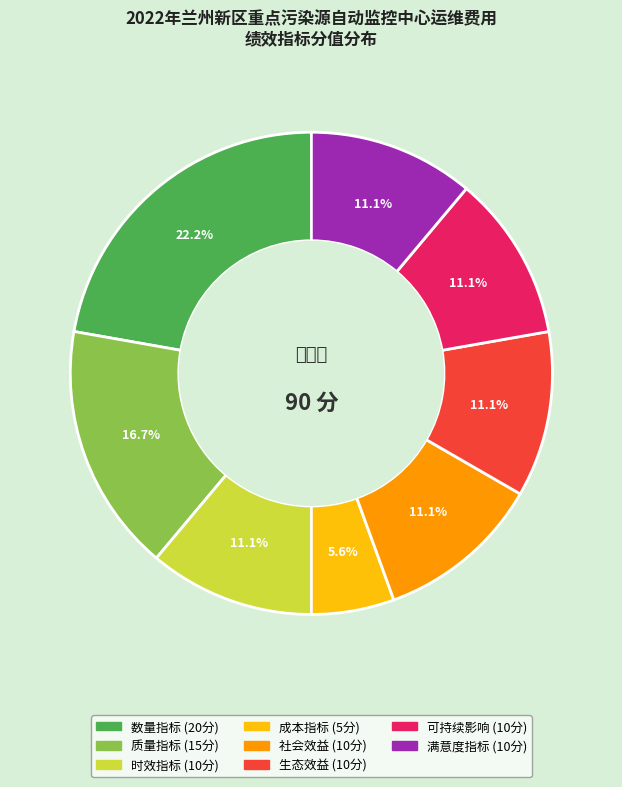

What percentage do 社会效益 and 可持续影响 together represent?

22.2%